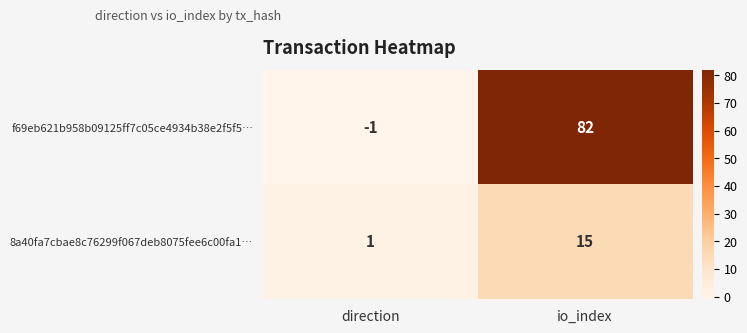

What is the minimum value shown in the chart?

-1